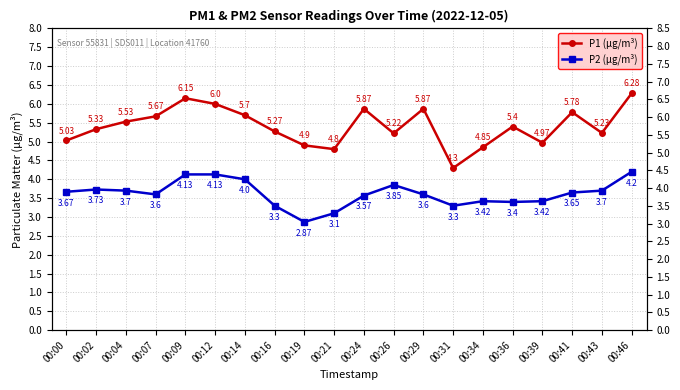

How many lines are shown in the chart?

2